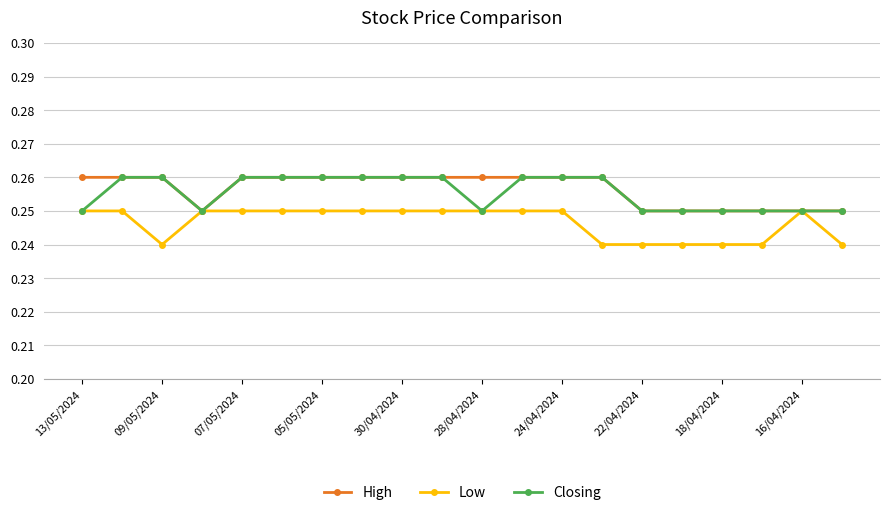

At how many categories does at least one series exceed 0?

20